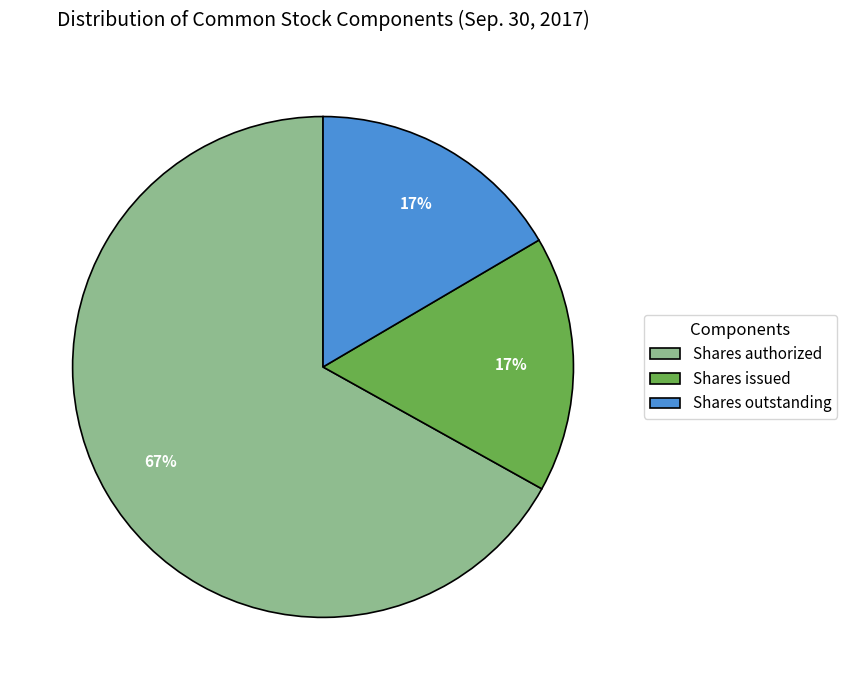

What is the majority slice?

Shares authorized